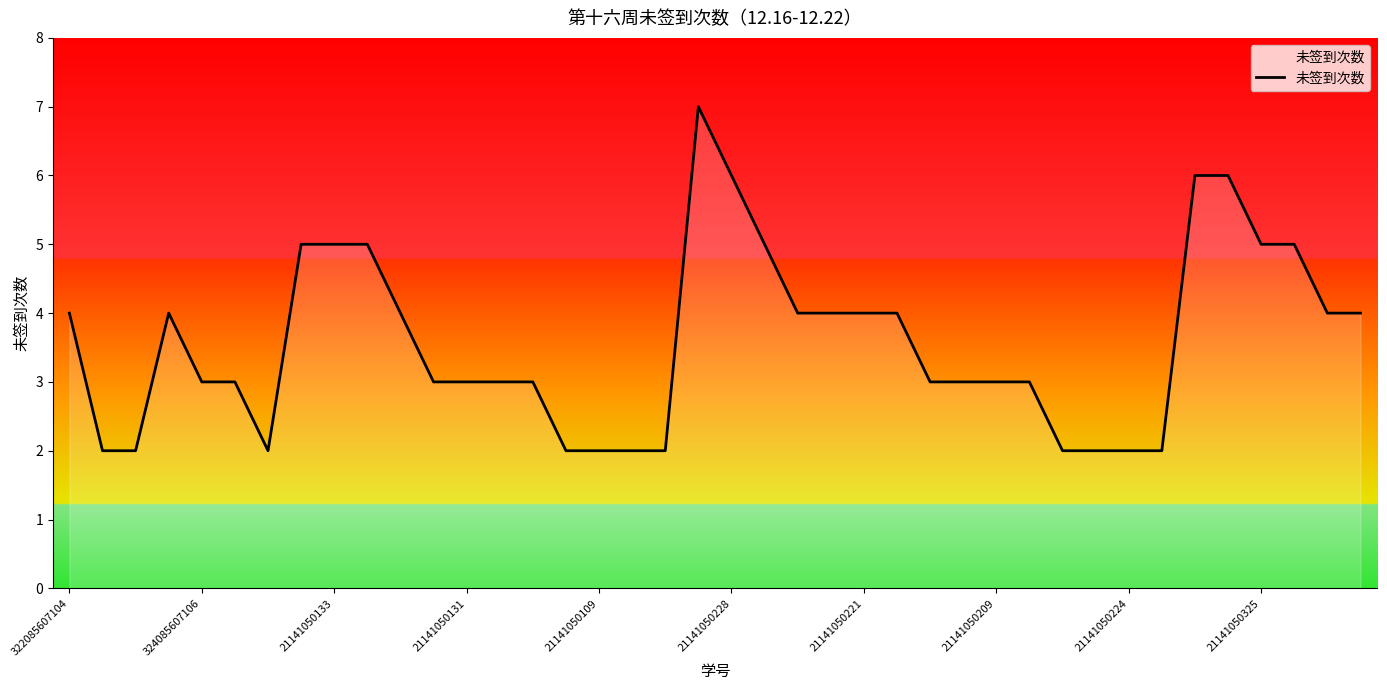

What is the difference between the maximum and minimum values?

5